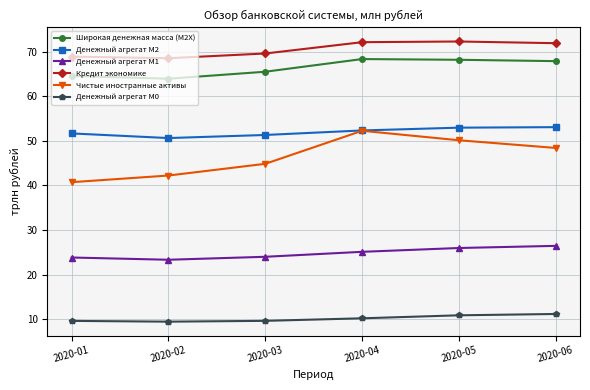

How many series are shown in this chart?

6